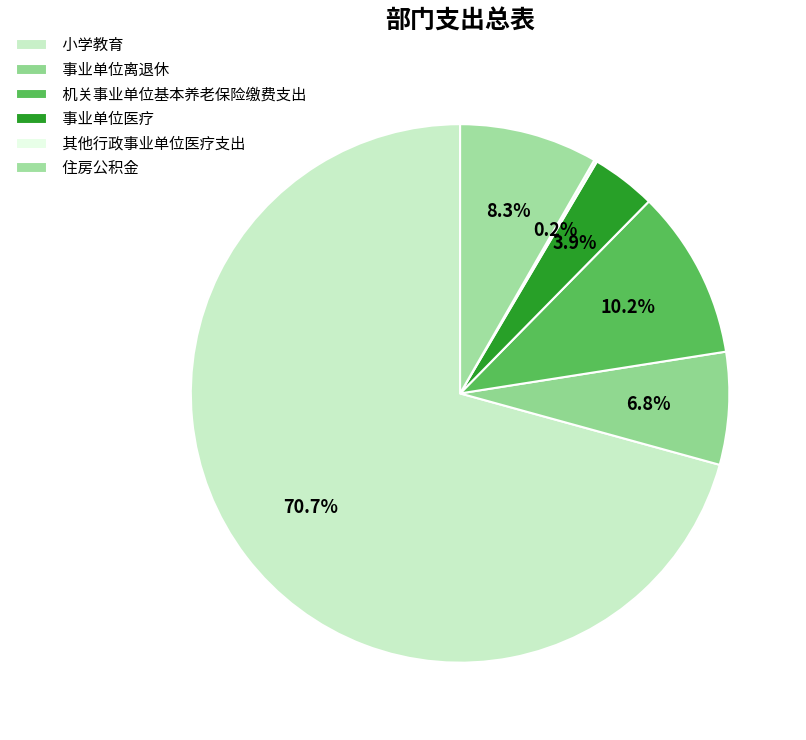

How many slices are in this pie chart?

6